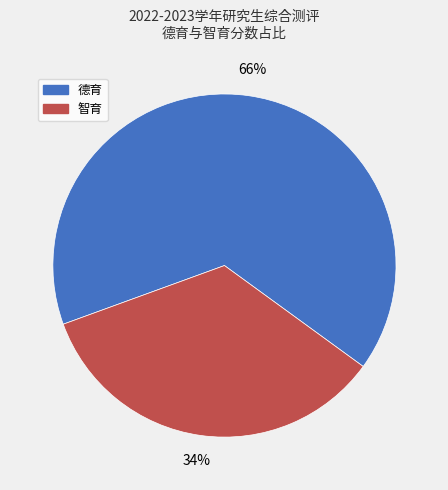

To the nearest percent, what is the average slice percentage?

50%